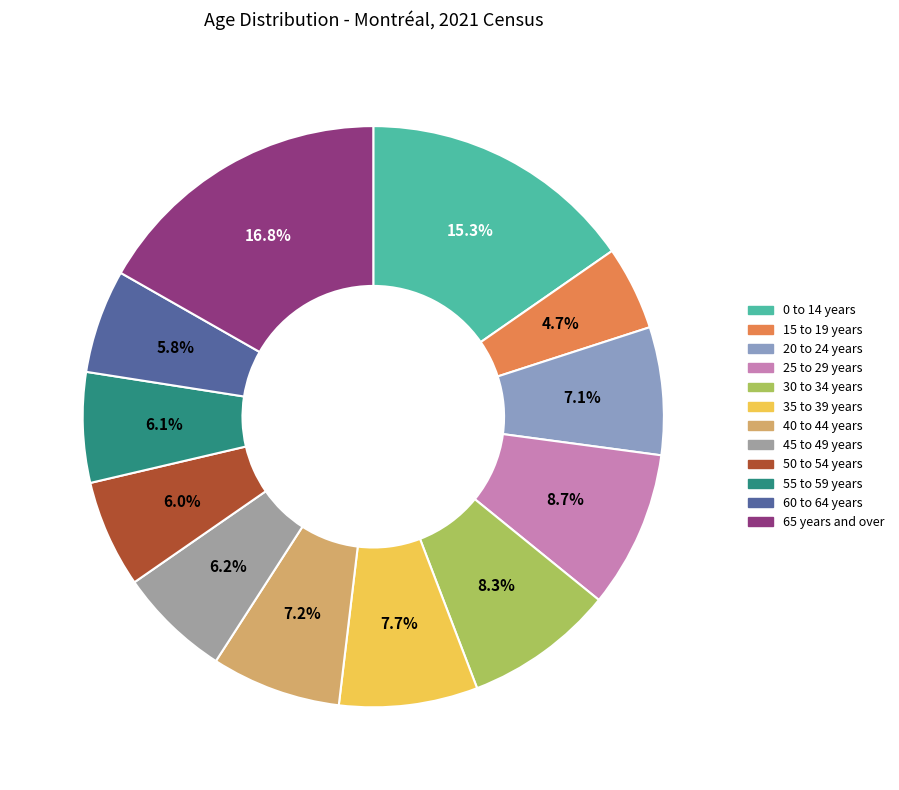

Which category has the smallest portion of the pie?

15 to 19 years